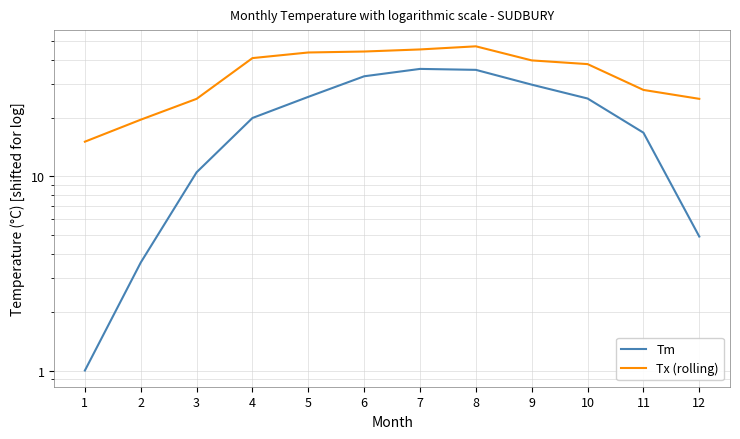

Which series has the largest total across all categories?

Tx (rolling)